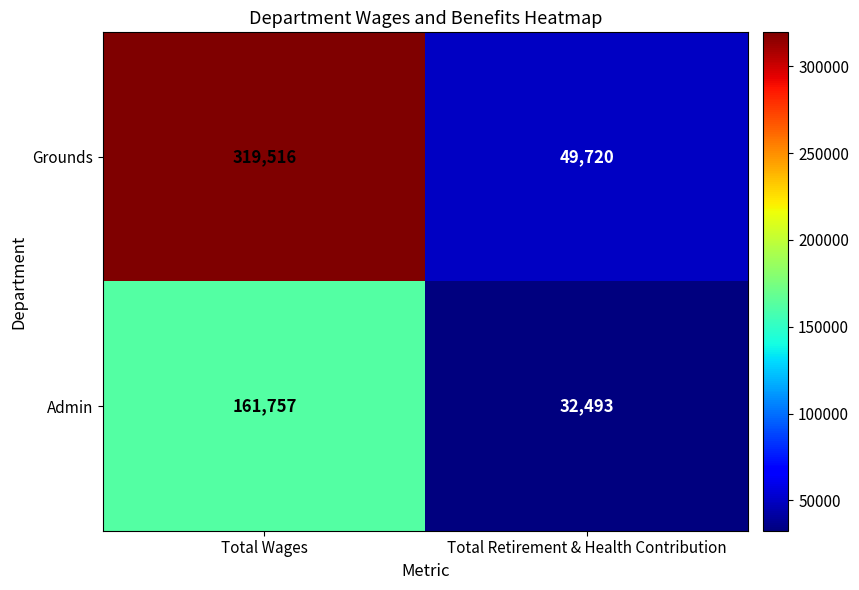

What is the maximum value shown in the chart?

319516